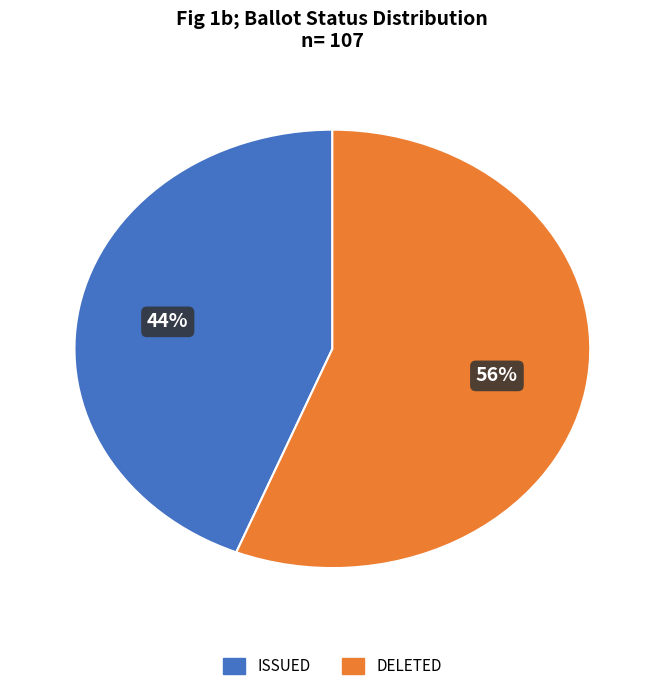

To the nearest percent, what is the difference between the largest and smallest slice percentages?

12%